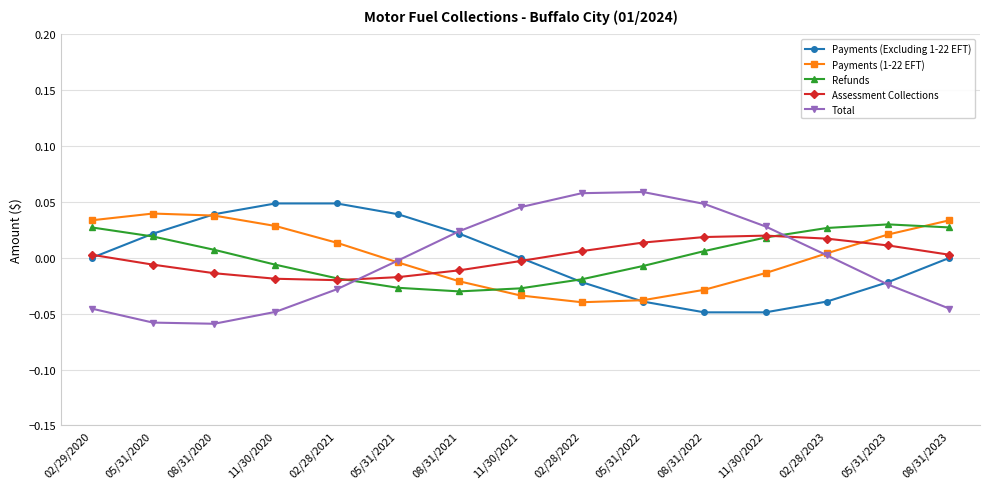

At how many categories does at least one series exceed 0?

15